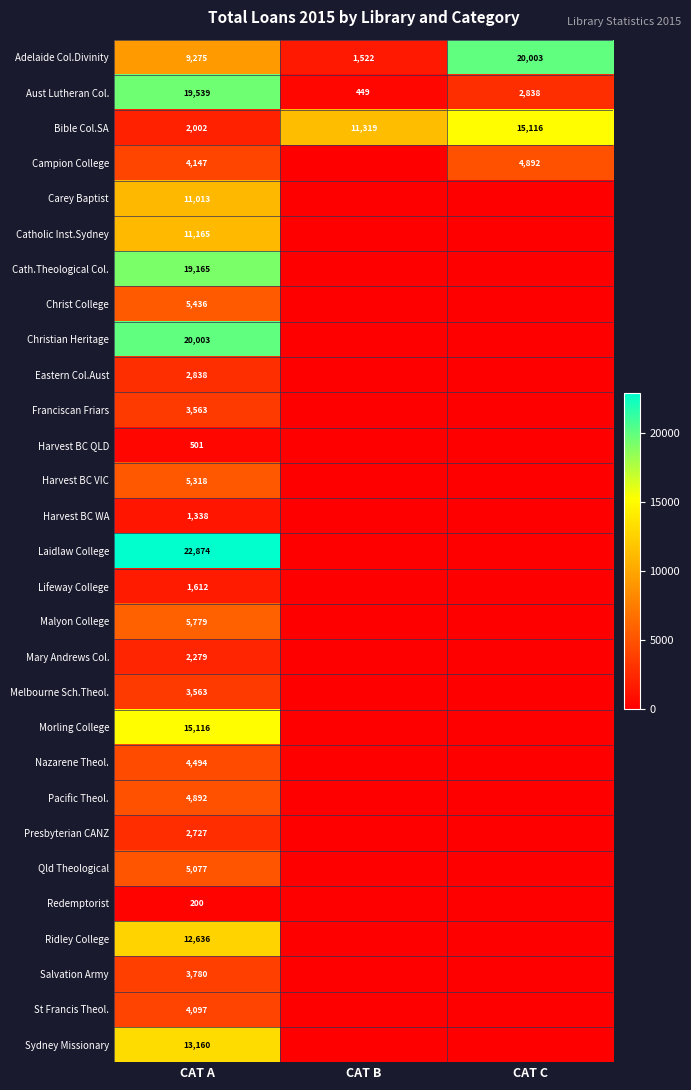

At which category does the chart reach its peak across all series?

CAT A